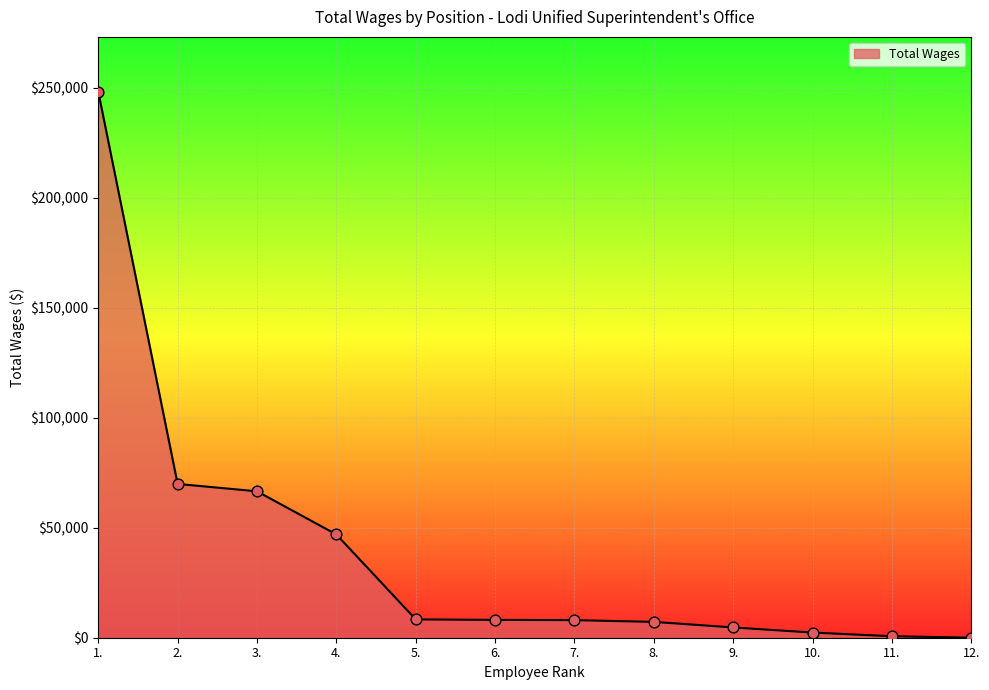

Approximately how many times larger is the value at 5. compared to 6.?

1.0